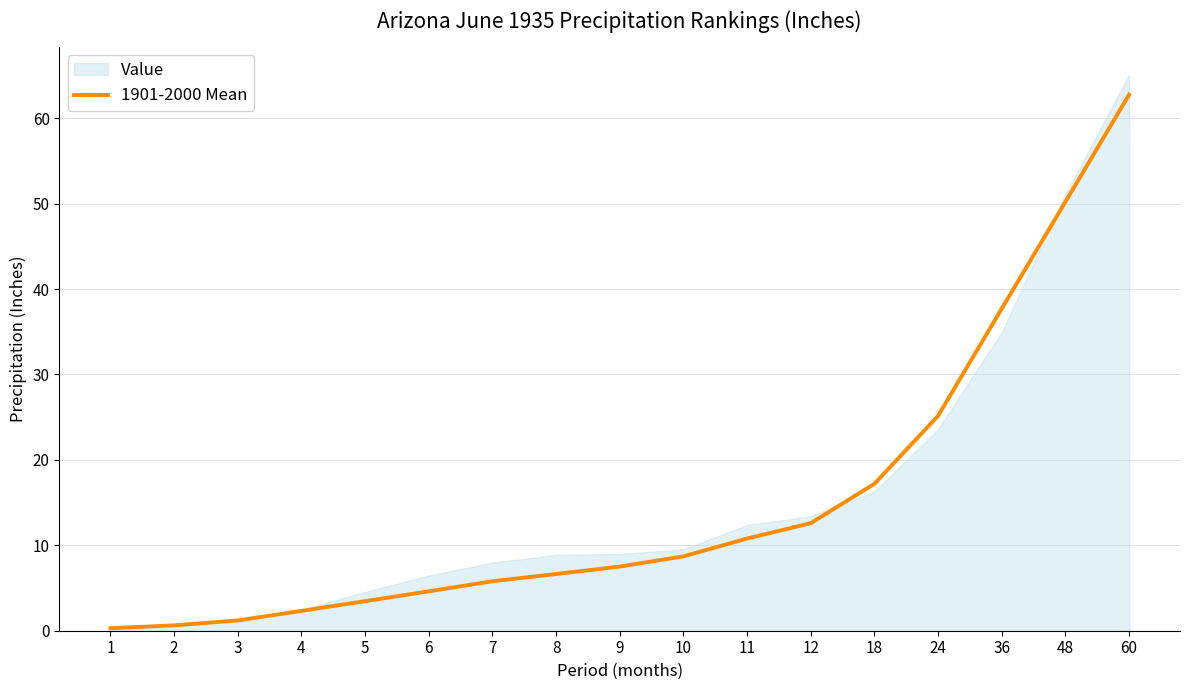

Does the chart display data point markers on the line(s)?

No